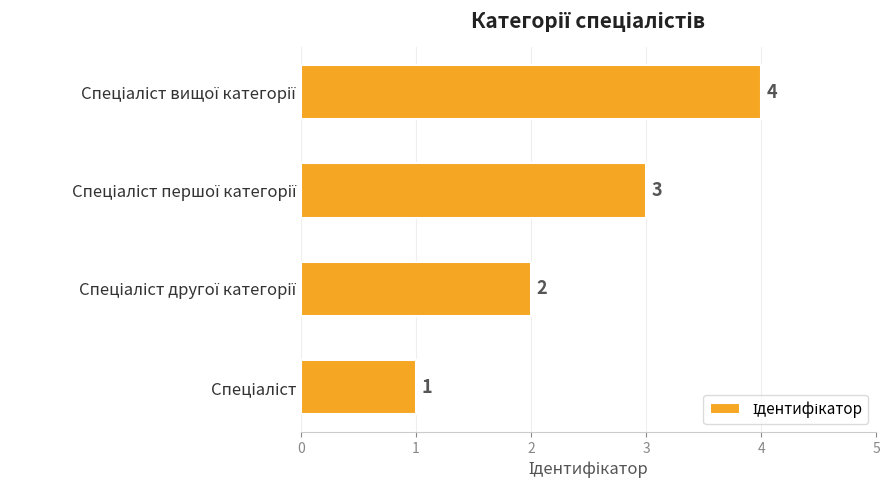

How many values are between 2 and 4?

3